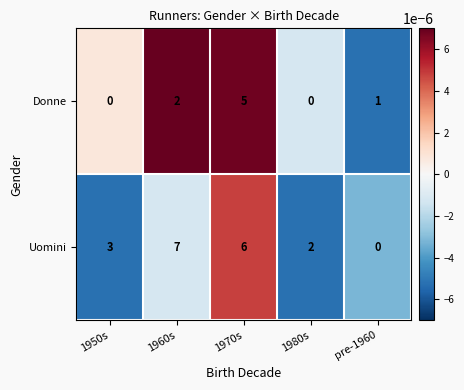

How many positive values does the Uomini series have?

4